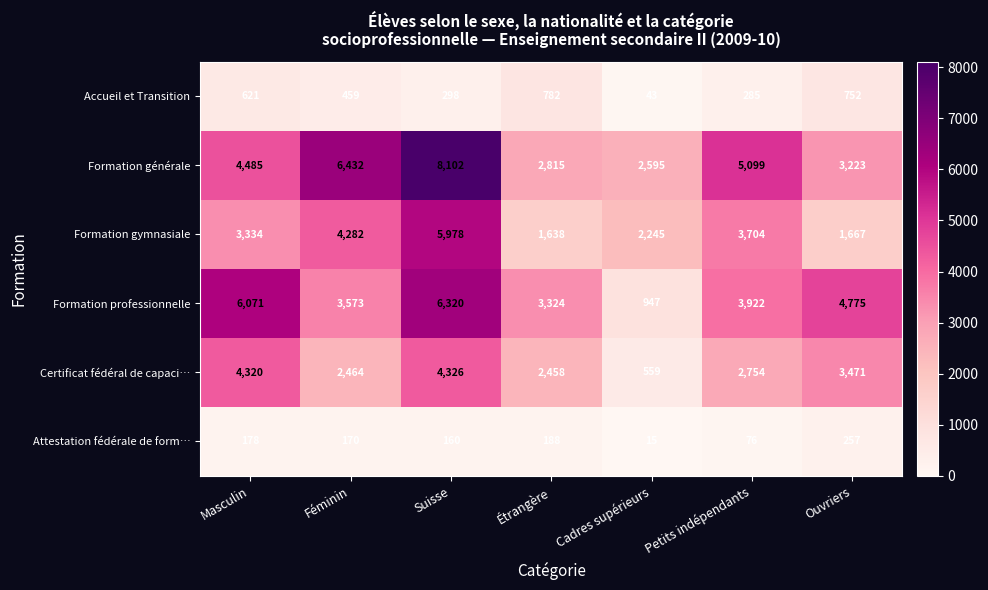

Count the number of categories in the chart.

7